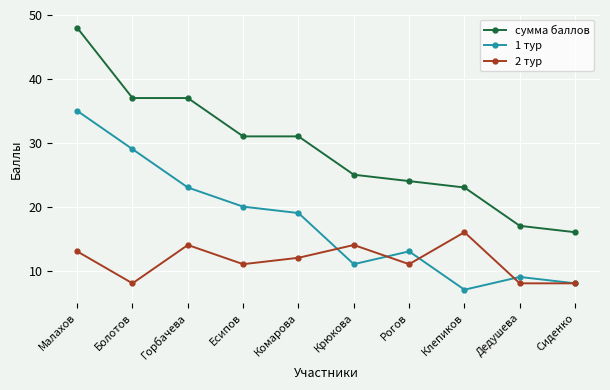

Reading left to right, transcribe all the data shown in this chart.

сумма баллов: 48	37	37	31	31	25	24	23	17	16
1 тур: 35	29	23	20	19	11	13	7	9	8
2 тур: 13	8	14	11	12	14	11	16	8	8